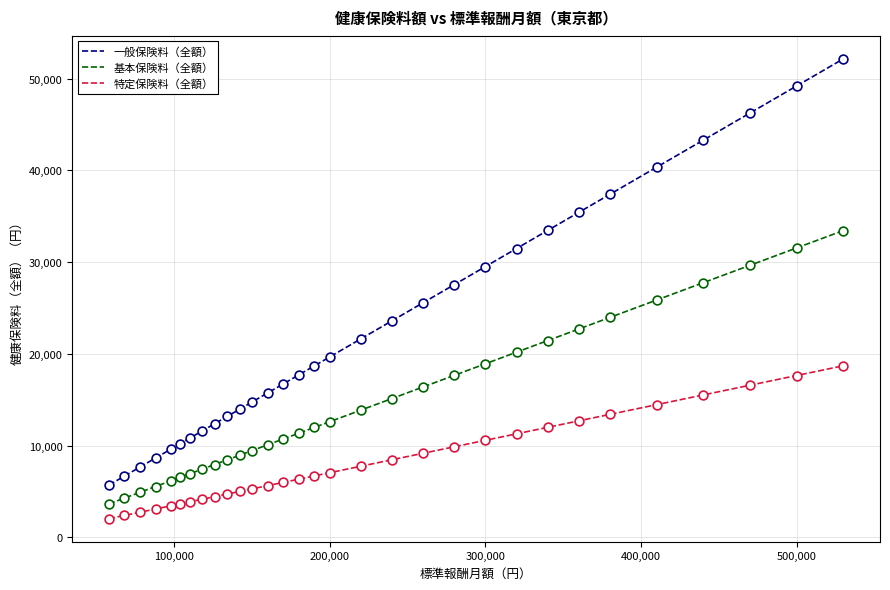

What are all the series names shown in the legend?

一般保険料（全額）, 基本保険料（全額）, 特定保険料（全額）